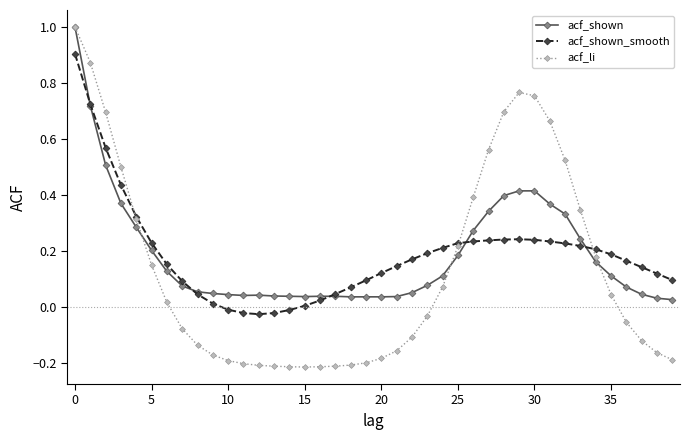

Does the chart have visible grid lines?

No